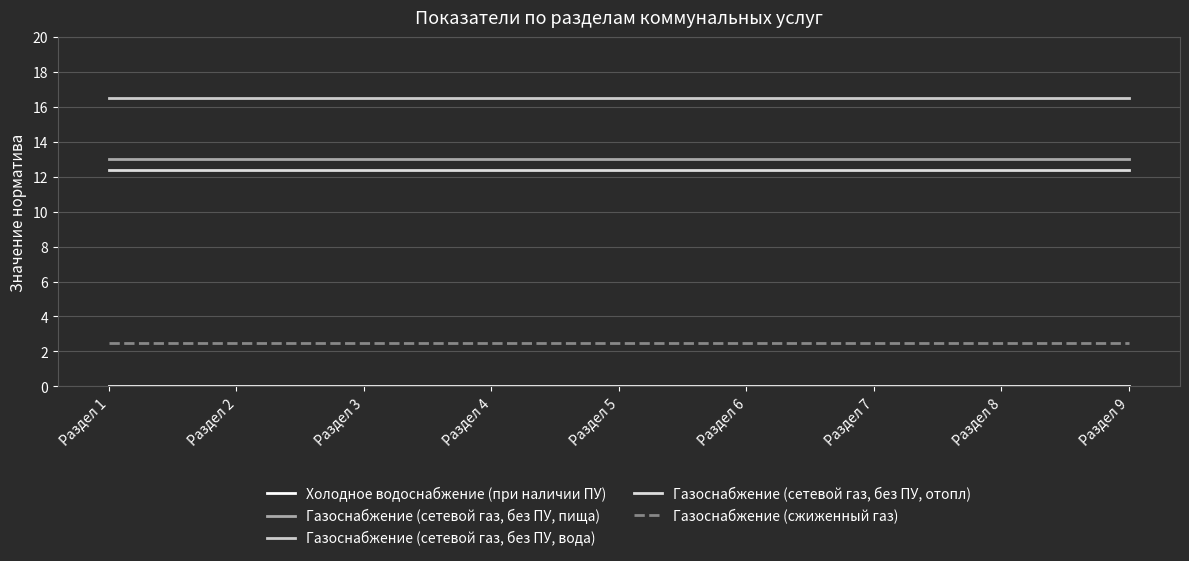

Reading right to left, list all the values displayed in this chart.

Холодное водоснабжение (при наличии ПУ): Раздел 9=0.0	Раздел 8=0.0	Раздел 7=0.0	Раздел 6=0.0	Раздел 5=0.0	Раздел 4=0.0	Раздел 3=0.0	Раздел 2=0.0	Раздел 1=0.0
Газоснабжение (сетевой газ, без ПУ, пища): Раздел 9=13.0	Раздел 8=13.0	Раздел 7=13.0	Раздел 6=13.0	Раздел 5=13.0	Раздел 4=13.0	Раздел 3=13.0	Раздел 2=13.0	Раздел 1=13.0
Газоснабжение (сетевой газ, без ПУ, вода): Раздел 9=16.5	Раздел 8=16.5	Раздел 7=16.5	Раздел 6=16.5	Раздел 5=16.5	Раздел 4=16.5	Раздел 3=16.5	Раздел 2=16.5	Раздел 1=16.5
Газоснабжение (сетевой газ, без ПУ, отопл): Раздел 9=12.4	Раздел 8=12.4	Раздел 7=12.4	Раздел 6=12.4	Раздел 5=12.4	Раздел 4=12.4	Раздел 3=12.4	Раздел 2=12.4	Раздел 1=12.4
Газоснабжение (сжиженный газ): Раздел 9=2.5	Раздел 8=2.5	Раздел 7=2.5	Раздел 6=2.5	Раздел 5=2.5	Раздел 4=2.5	Раздел 3=2.5	Раздел 2=2.5	Раздел 1=2.5